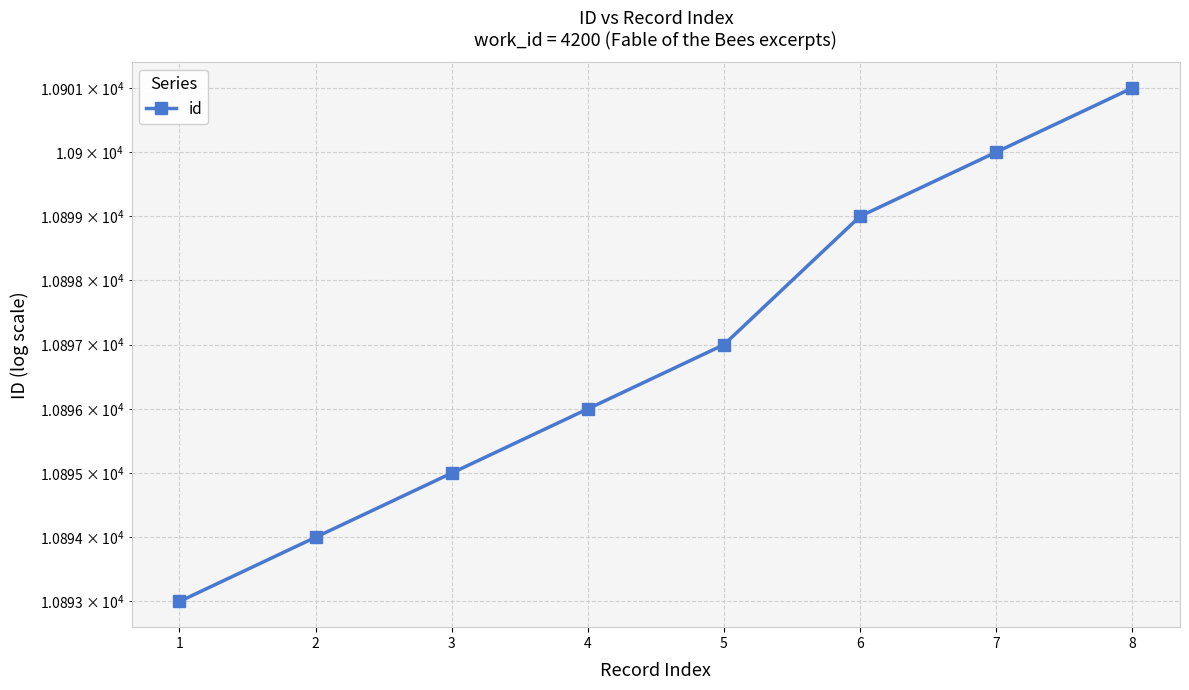

Read the value at 4.

10896